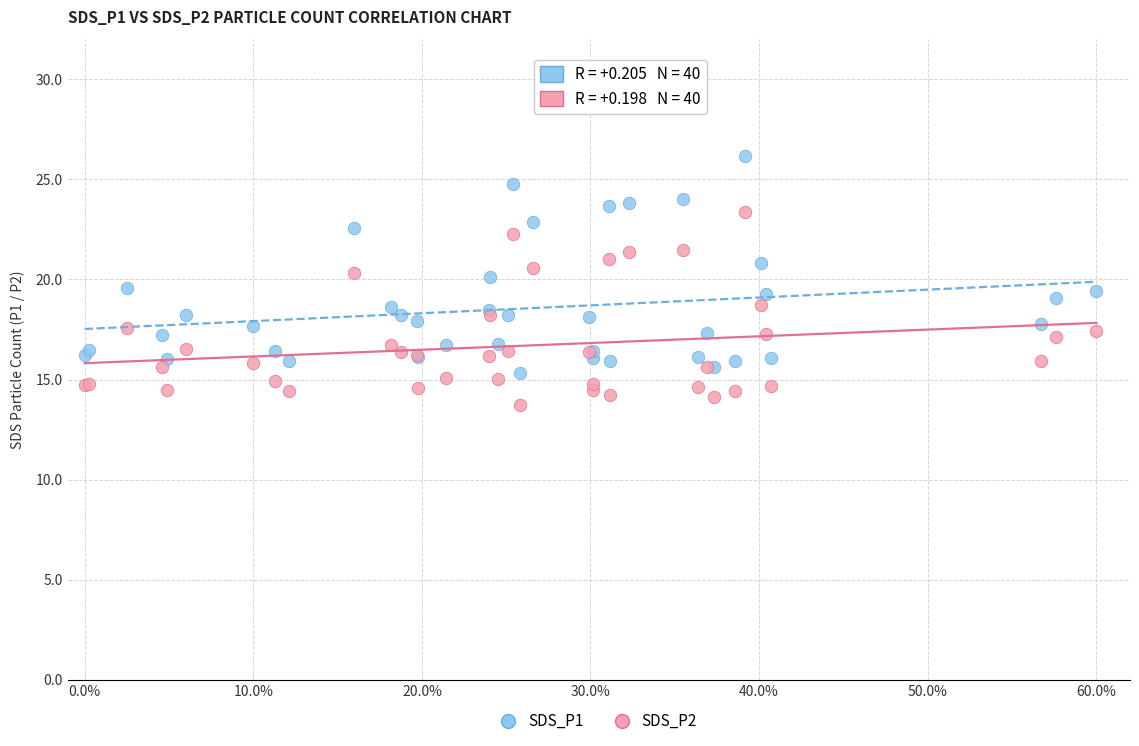

Which series contains the highest Y value?

SDS_P1